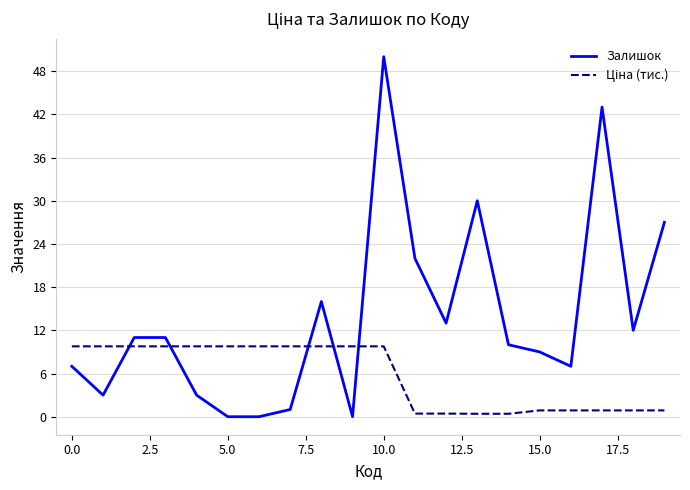

Which series has the widest spread of values?

Залишок